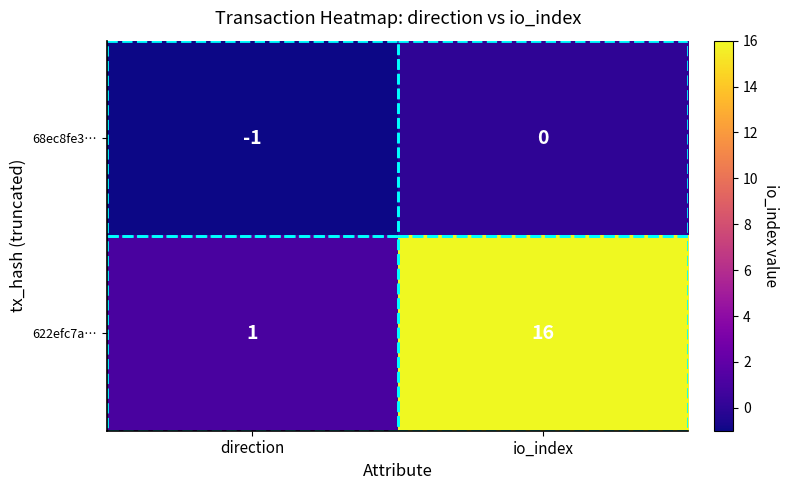

Which category has the highest value in the 68ec8fe3… series?

io_index